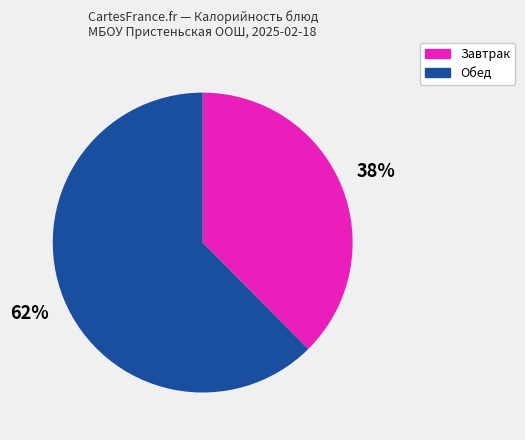

What percentage is the Завтрак slice, to the nearest percent?

38%